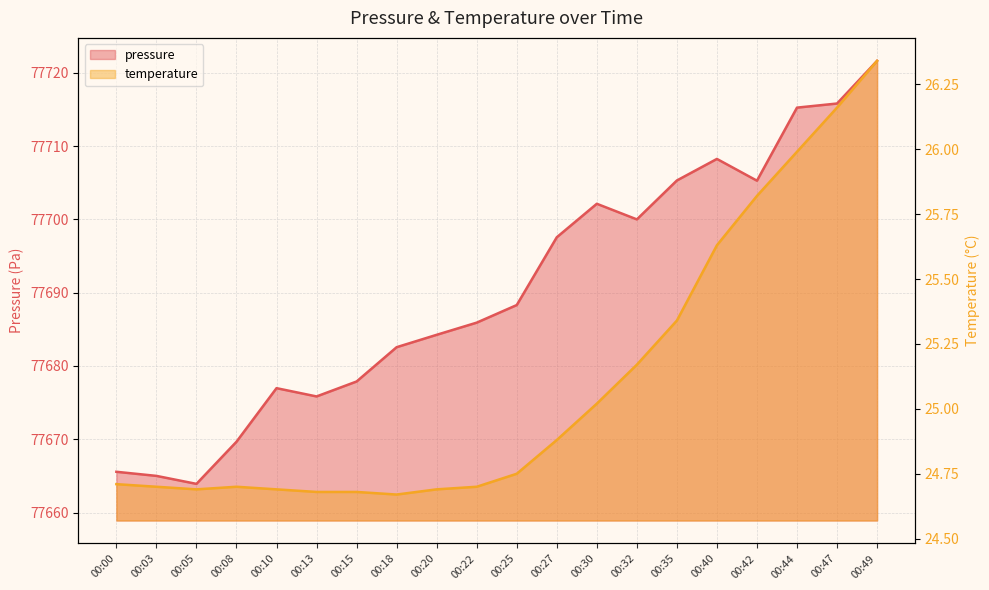

The pressure series shows 40244.8 at 00:20. True or false?

False